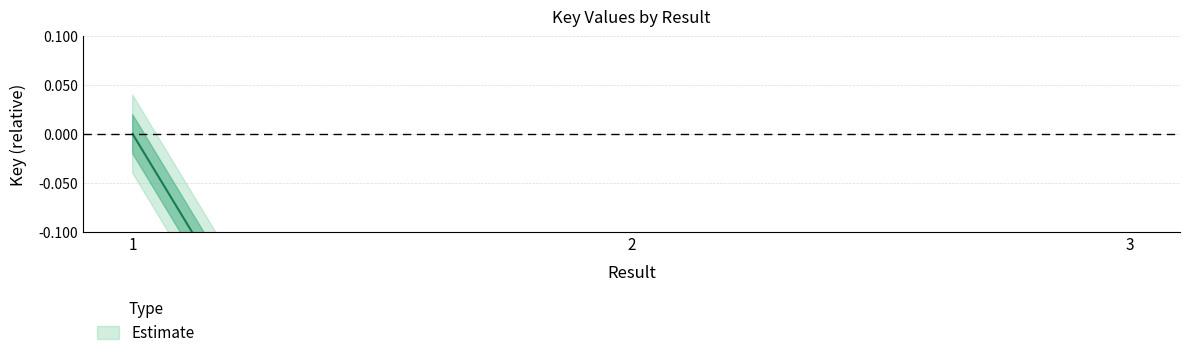

Reading left to right, transcribe all the data shown in this chart.

0.0	-0.8	-0.8